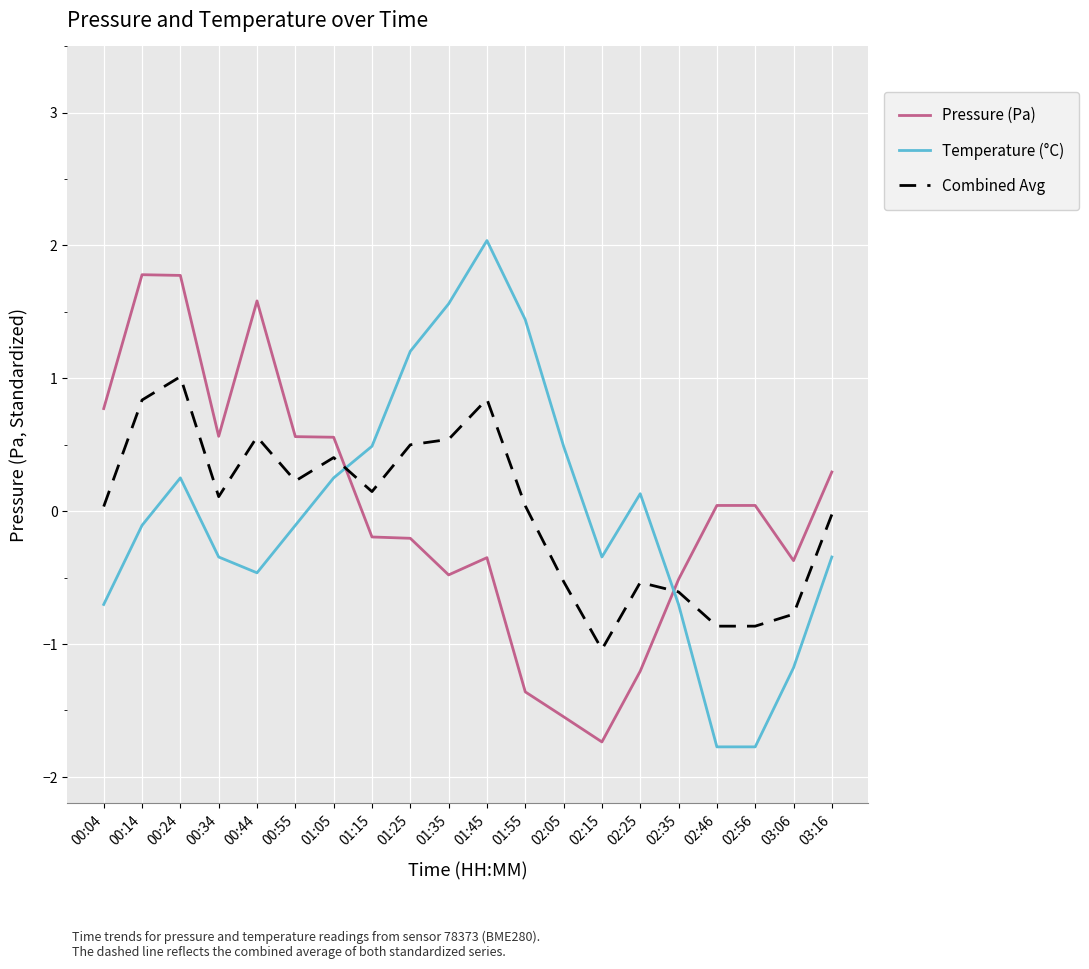

What is the maximum value for Pressure (Pa)?

1.8